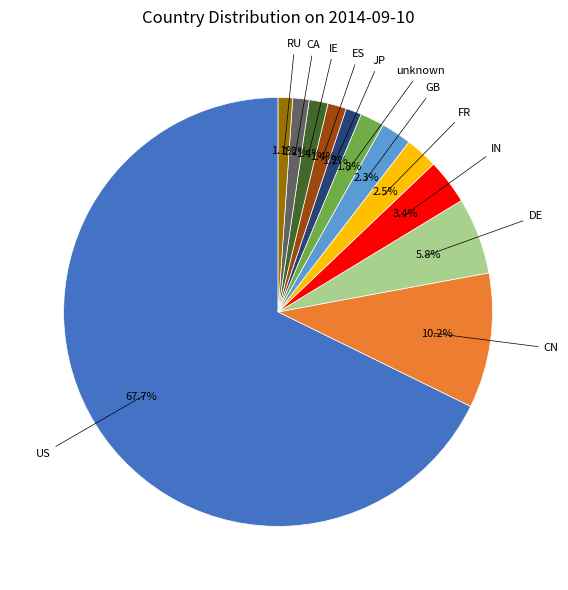

Is there a majority slice in this chart?

Yes